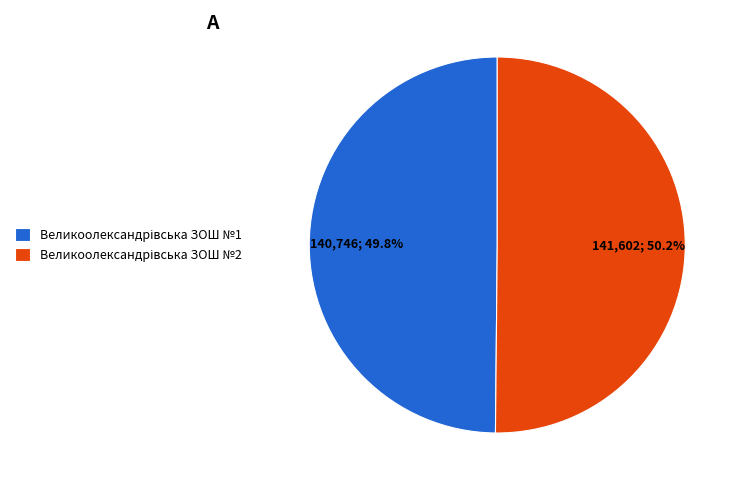

Does any single category account for the majority?

Yes